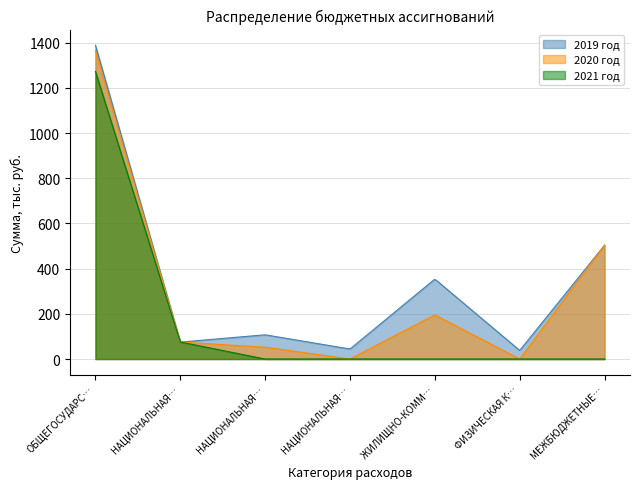

True or false: 2019 год has more than 0 points higher than both neighbors.

True